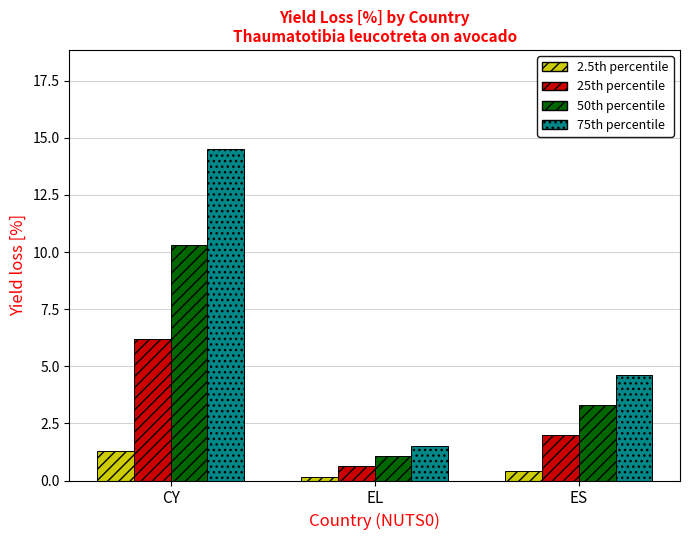

What are all the series names shown in the legend?

2.5th percentile, 25th percentile, 50th percentile, 75th percentile